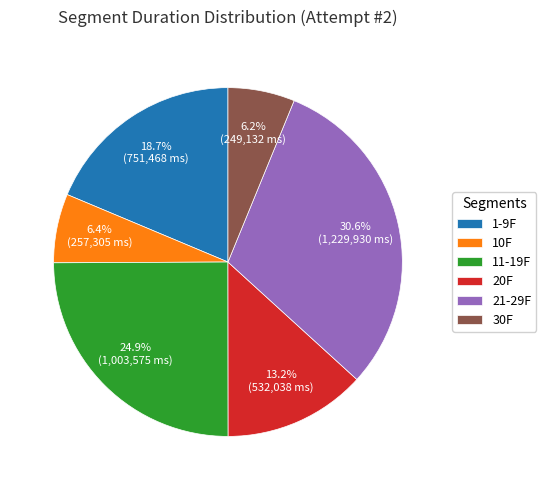

To the nearest percent, what is the combined percentage of 30F and 21-29F?

37%